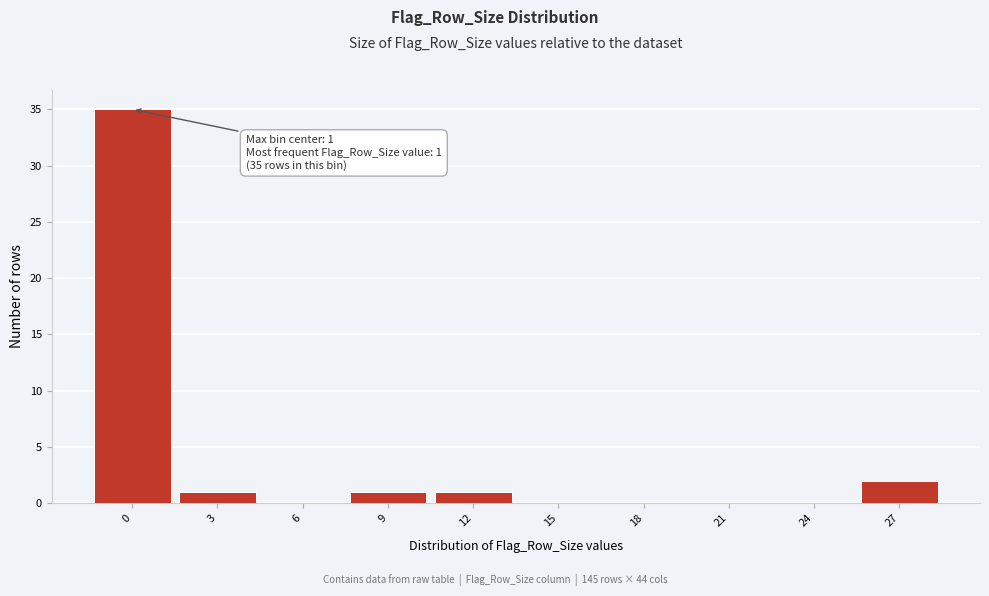

Reading right to left, what are all the values shown in this chart?

27=2	24=0	21=0	18=0	15=0	12=1	9=1	6=0	3=1	0=35